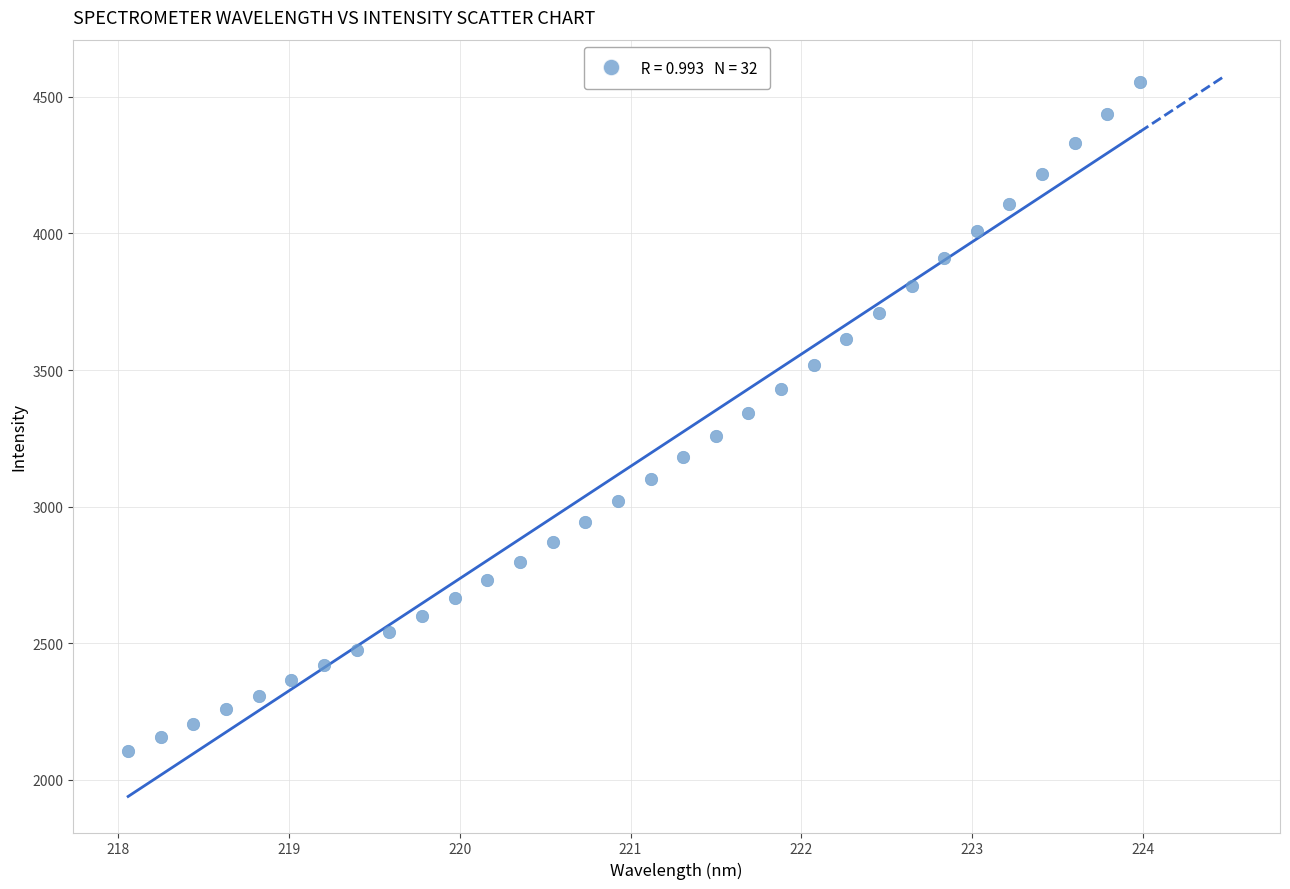

What is the range of Y values (max minus min)?

2449.0